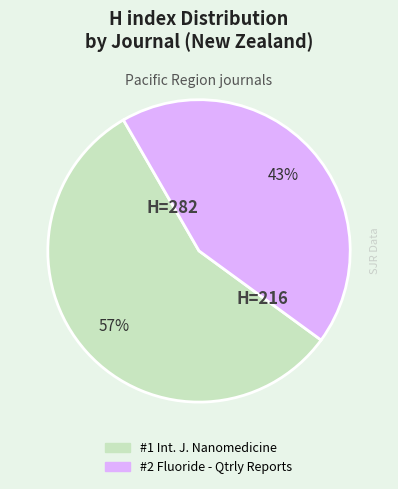

How many segments does this pie chart have?

2